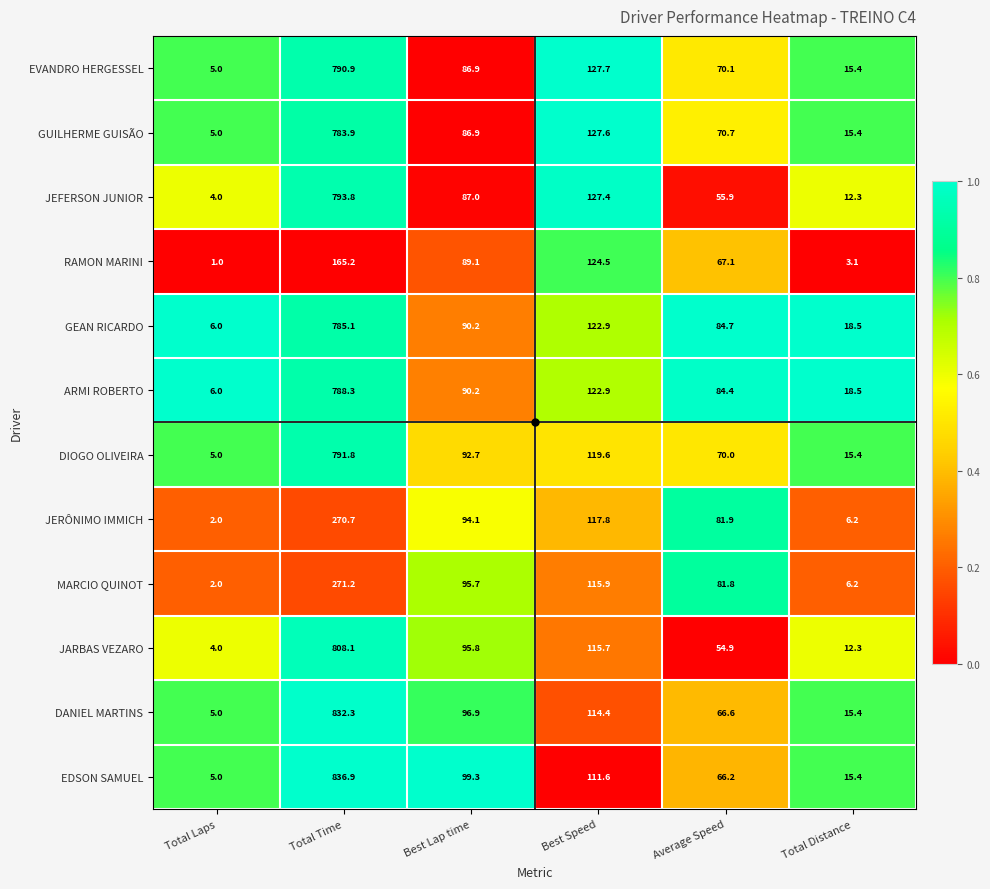

At Total Time, list the series in order from largest to smallest.

EDSON SAMUEL, DANIEL MARTINS, JARBAS VEZARO, JEFERSON JUNIOR, DIOGO OLIVEIRA, EVANDRO HERGESSEL, ARMI ROBERTO, GEAN RICARDO, GUILHERME GUISÃO, MARCIO QUINOT, JERÔNIMO IMMICH, RAMON MARINI